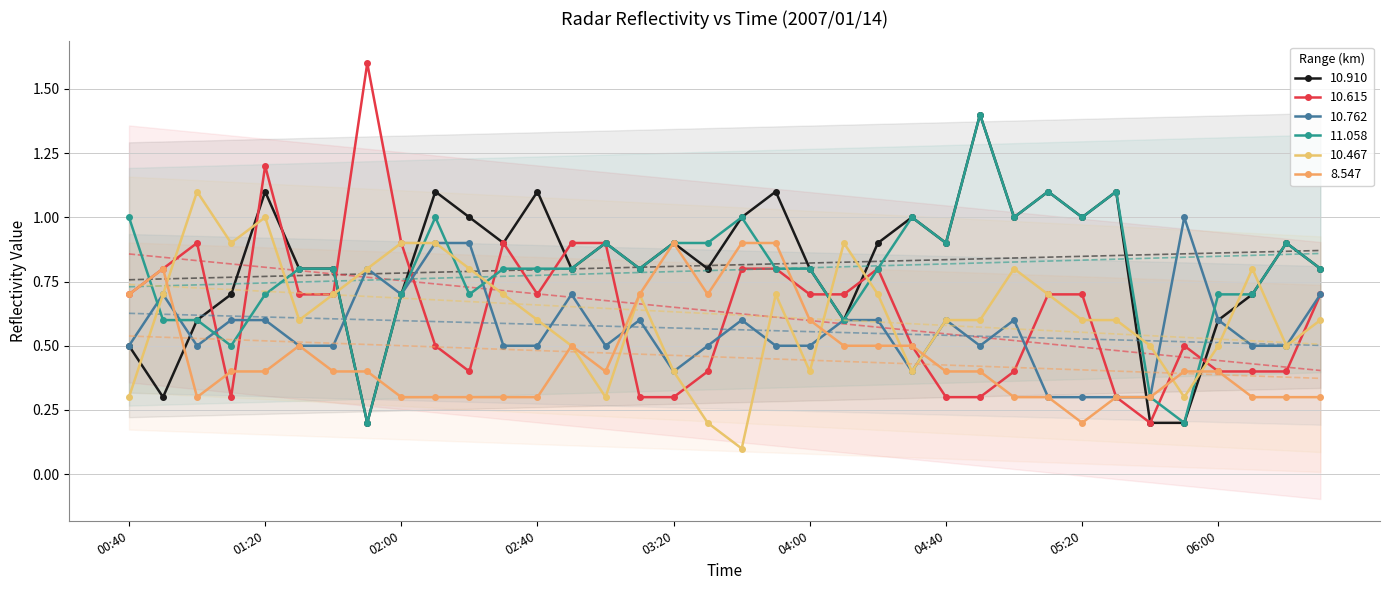

Which series changed the most between 2007/01/14 01:00 and 2007/01/14 05:20?

10.467